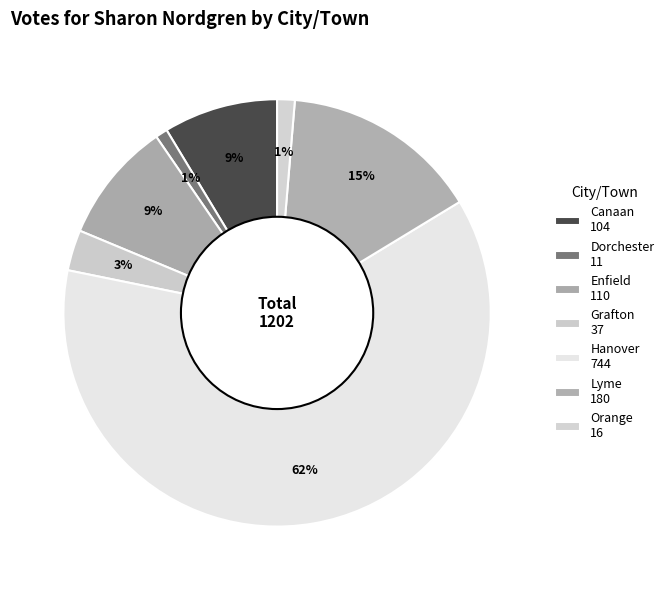

To the nearest percent, what portion does Lyme represent?

15%